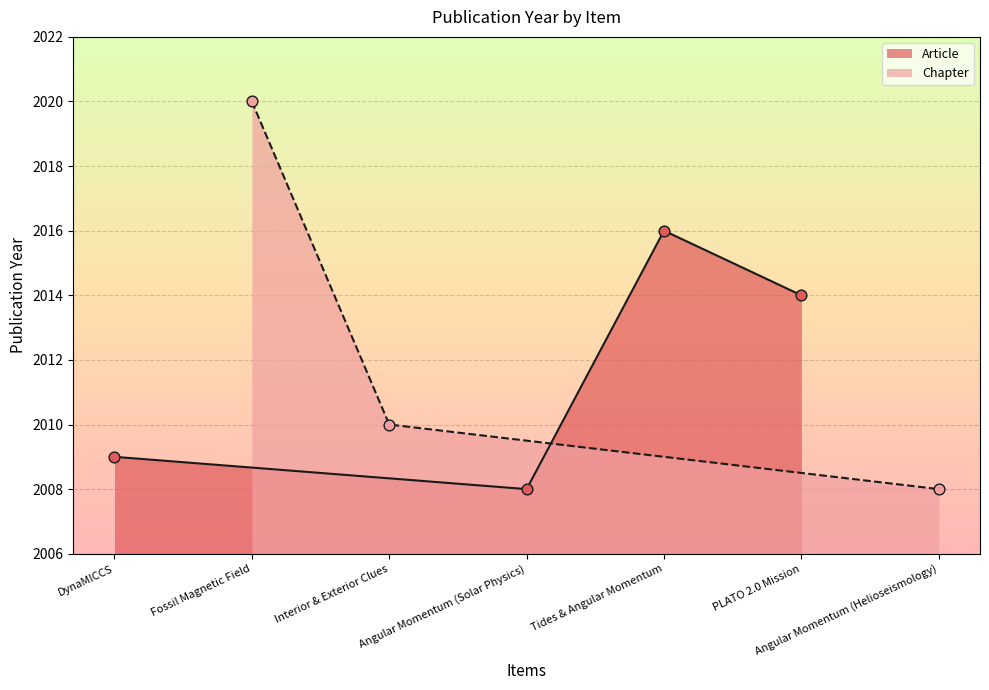

Between Angular Momentum (Solar Physics) and PLATO 2.0 Mission, which is larger?

PLATO 2.0 Mission